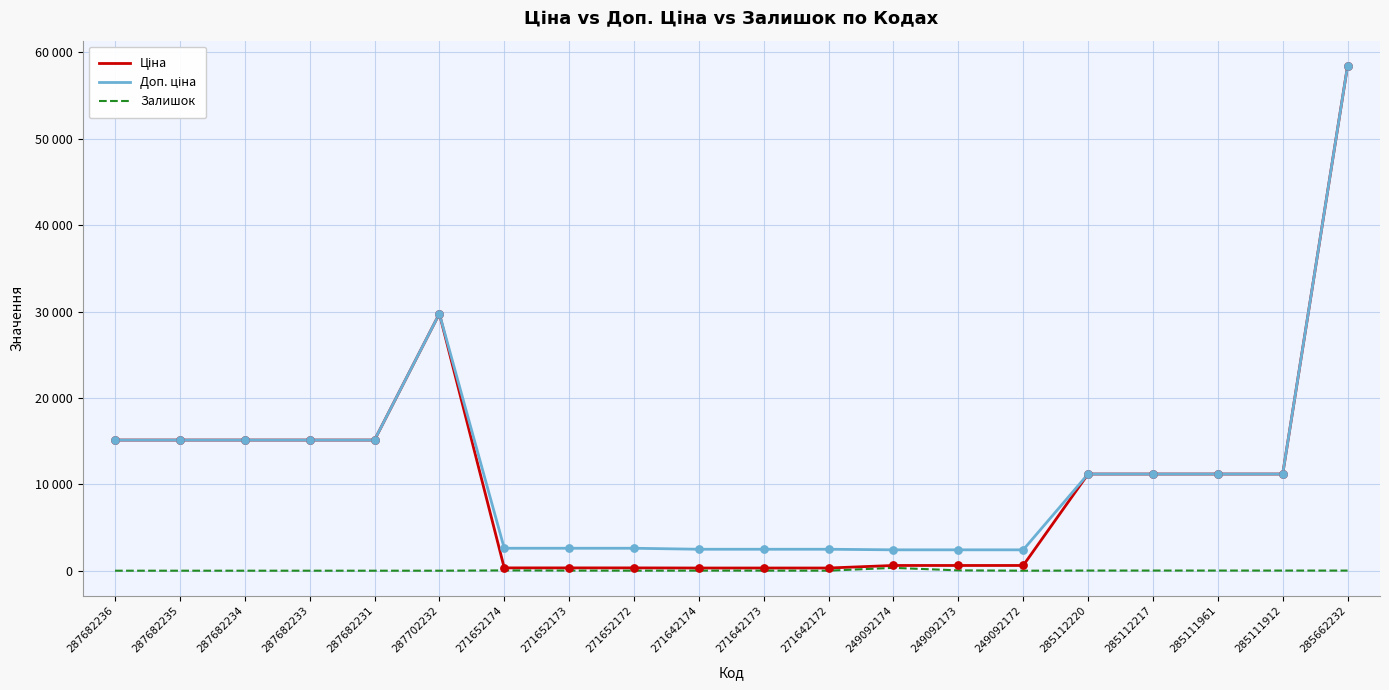

Does the chart have visible grid lines?

Yes